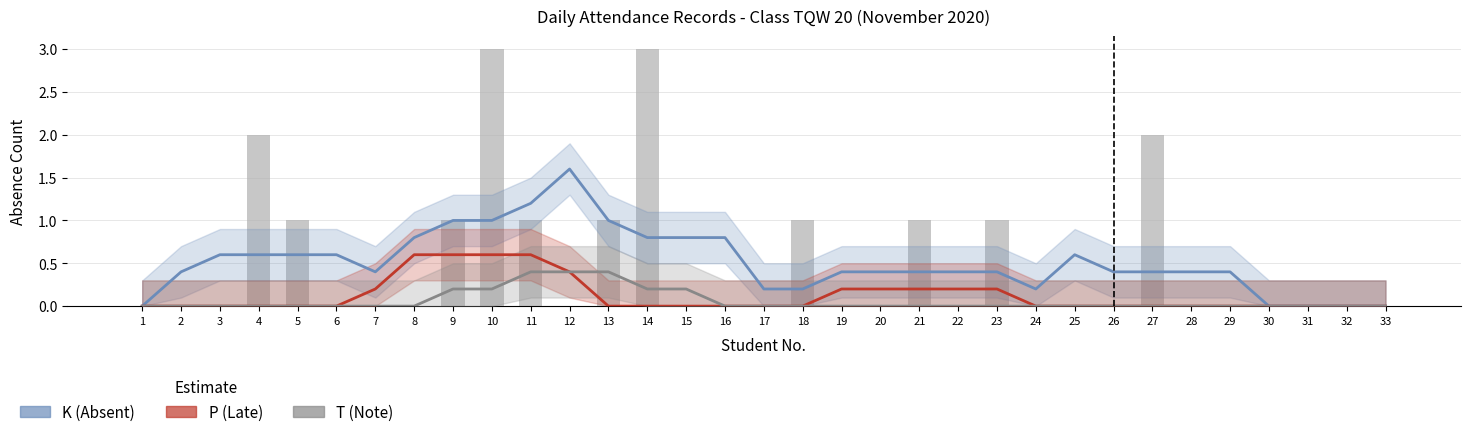

What is the average value of the T (Note) series?

0.1